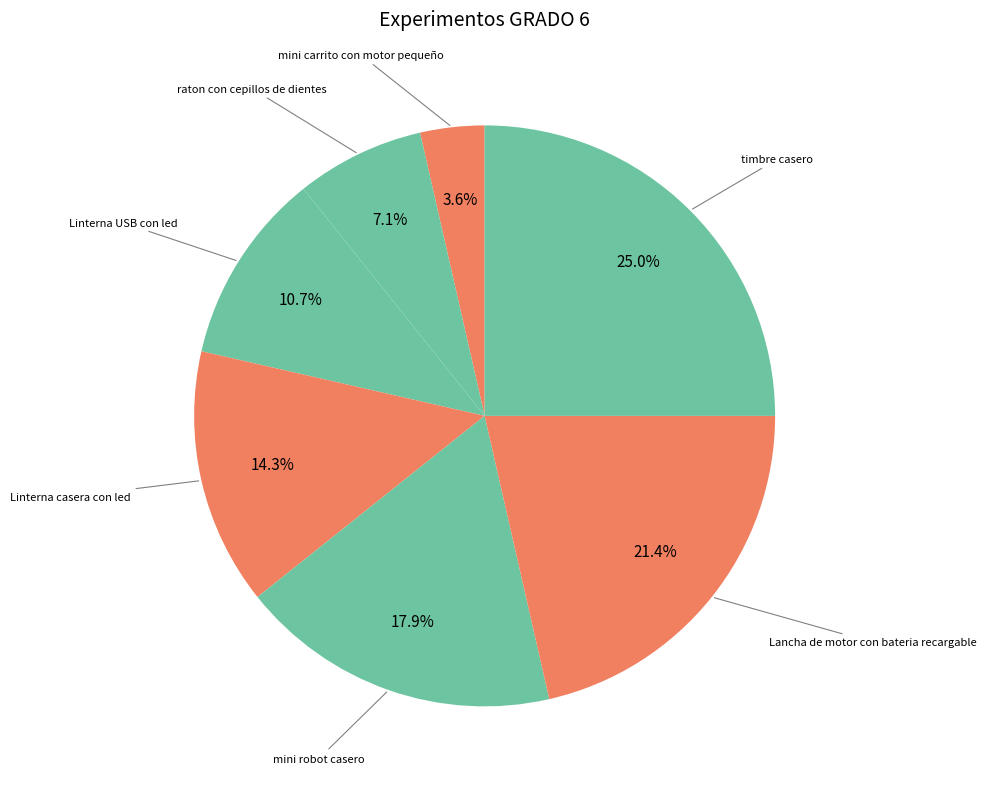

Count the number of slices in the pie.

7